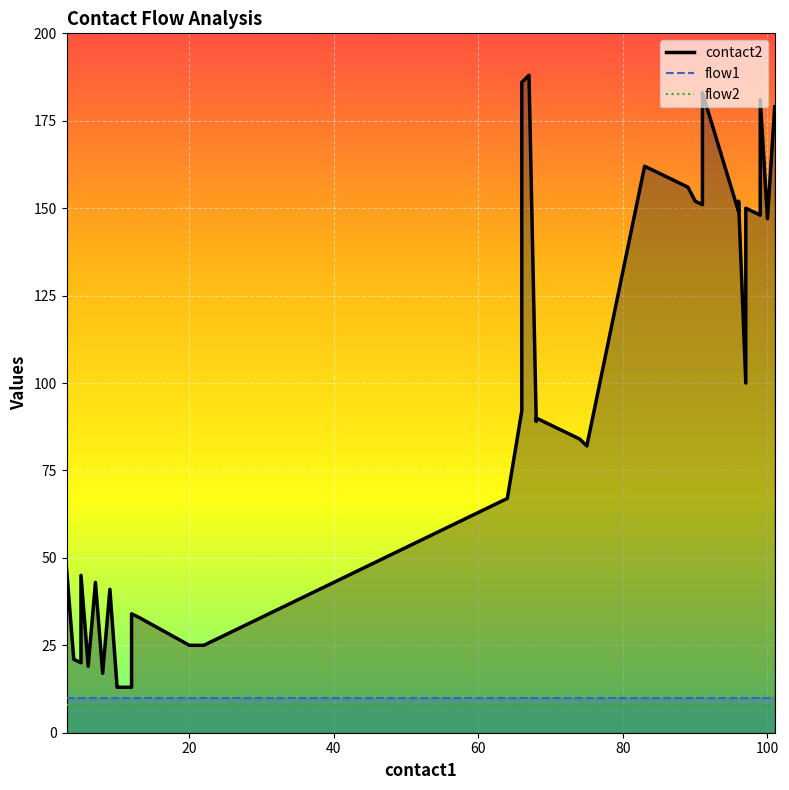

Read the flow2_line value at 80.

8